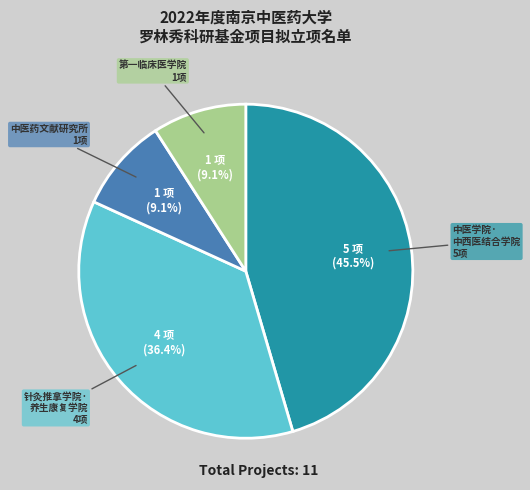

To the nearest percent, what portion does 中医药文献研究所 represent?

9%